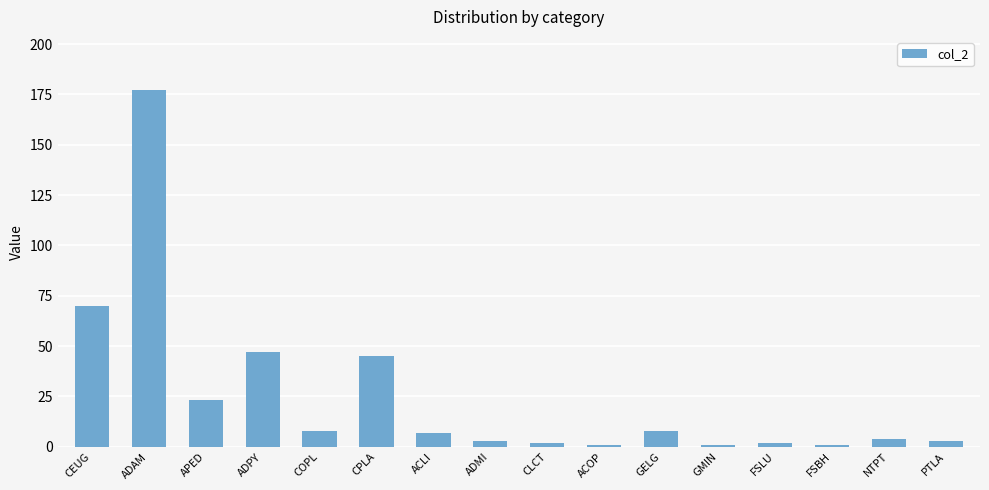

The value at ADAM is 177. True or false?

True